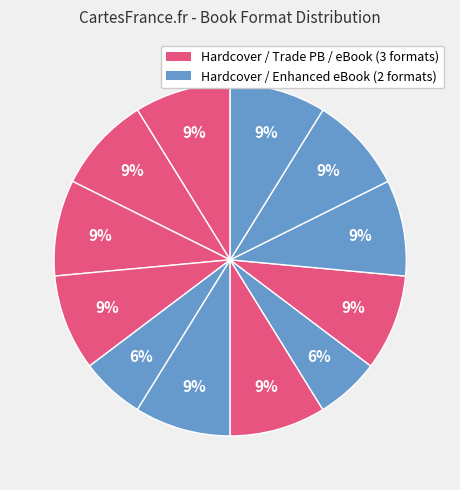

Count the number of slices in the pie.

12